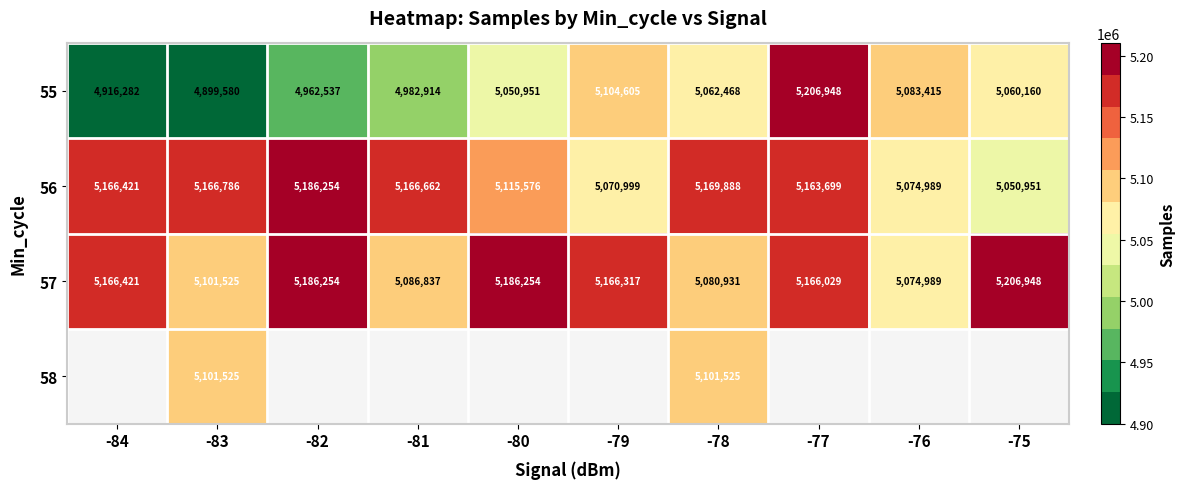

The value of 56 at -80 is 5115576. True or false?

True